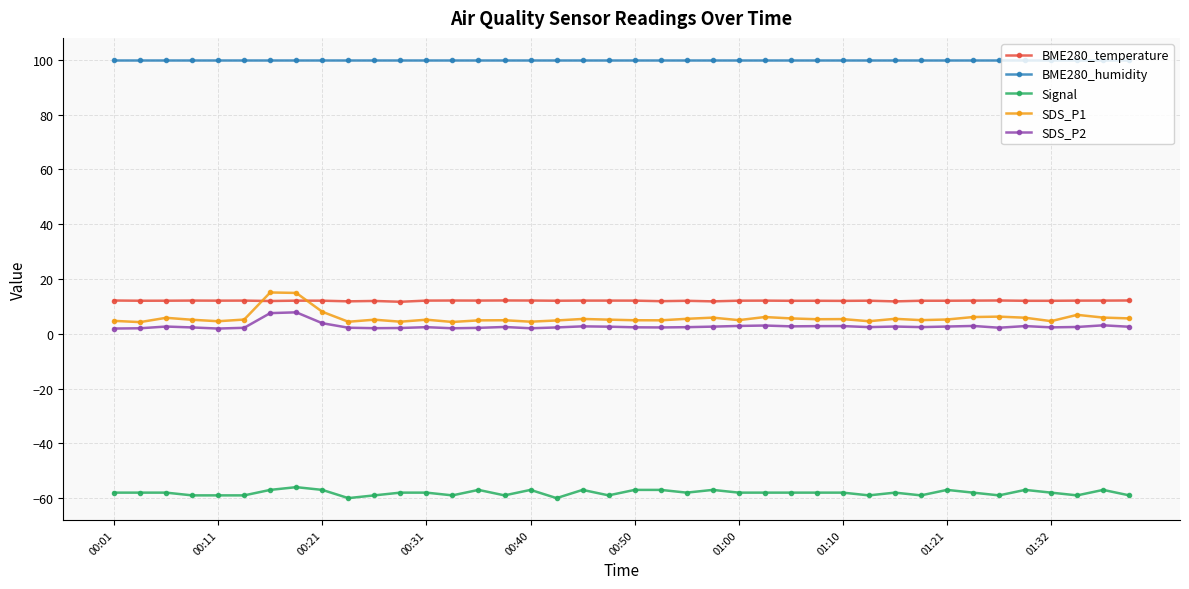

How many series are shown in this chart?

5